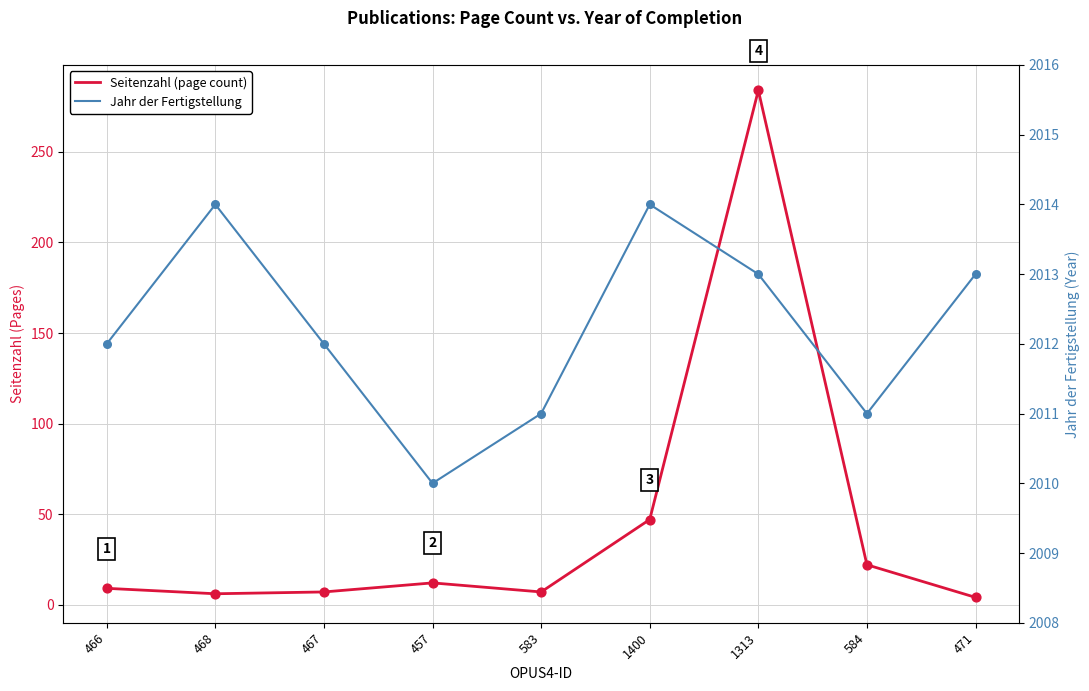

What are all the series names shown in the legend?

Seitenzahl (page count), Jahr der Fertigstellung